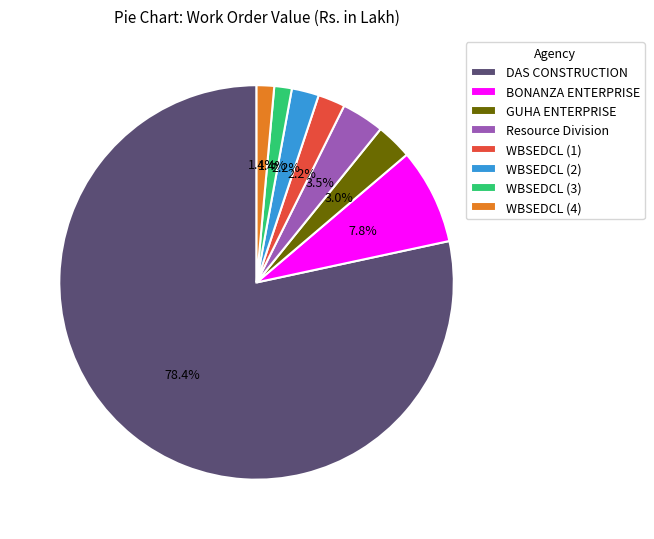

Do GUHA ENTERPRISE and WBSEDCL (4) together represent more than half of the pie?

No